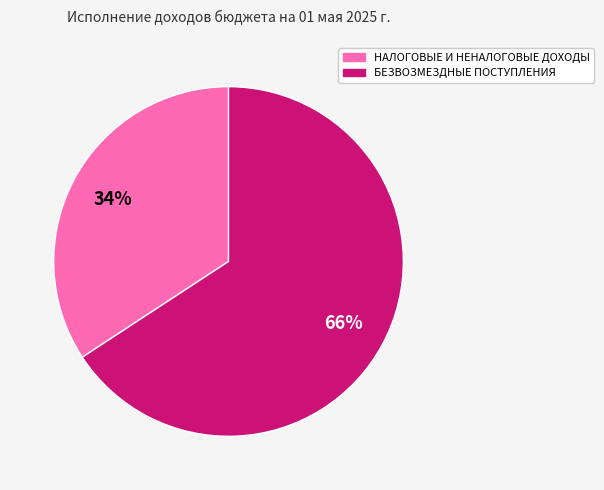

Which has a higher value, БЕЗВОЗМЕЗДНЫЕ ПОСТУПЛЕНИЯ or НАЛОГОВЫЕ И НЕНАЛОГОВЫЕ ДОХОДЫ?

БЕЗВОЗМЕЗДНЫЕ ПОСТУПЛЕНИЯ